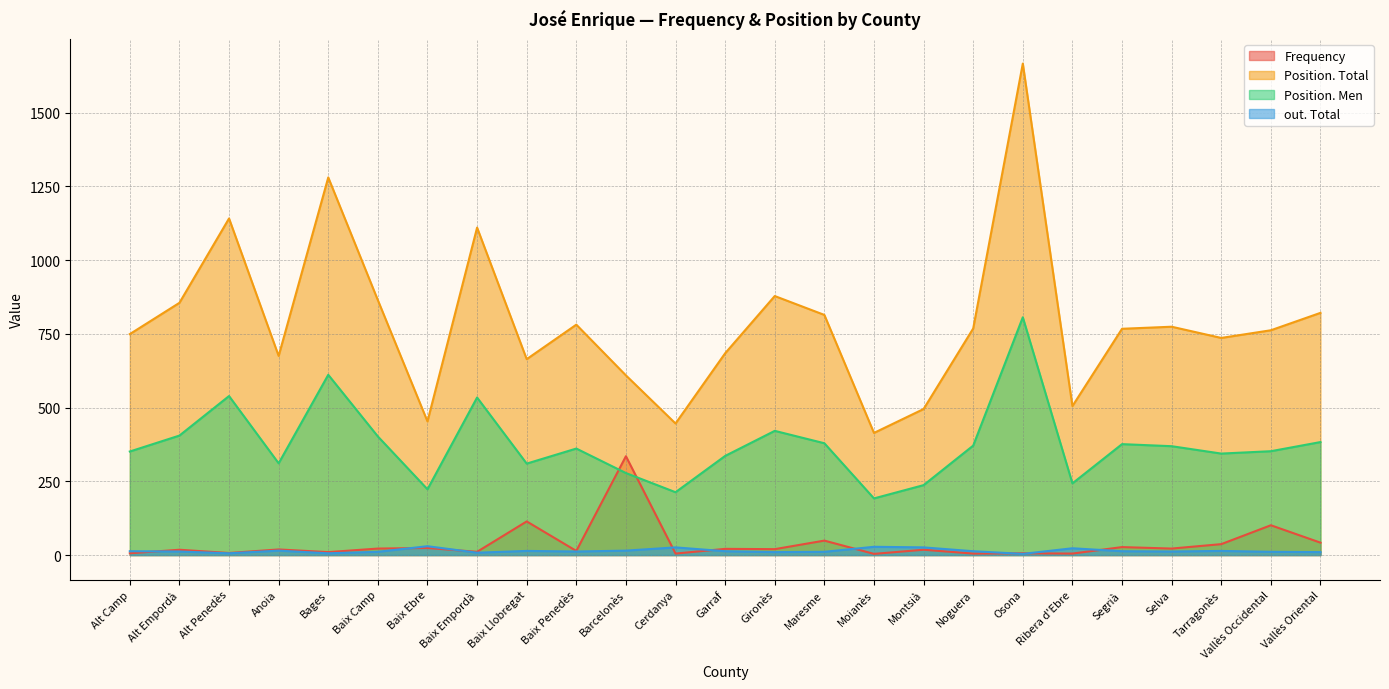

What is the sum of all Position. Men values?

9347